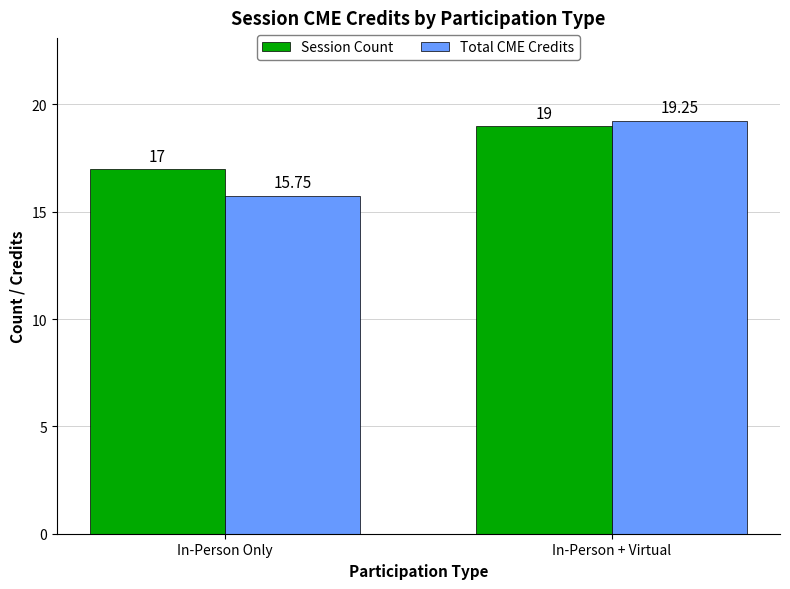

What is the difference between the Total CME Credits values at In-Person + Virtual and In-Person Only?

3.5